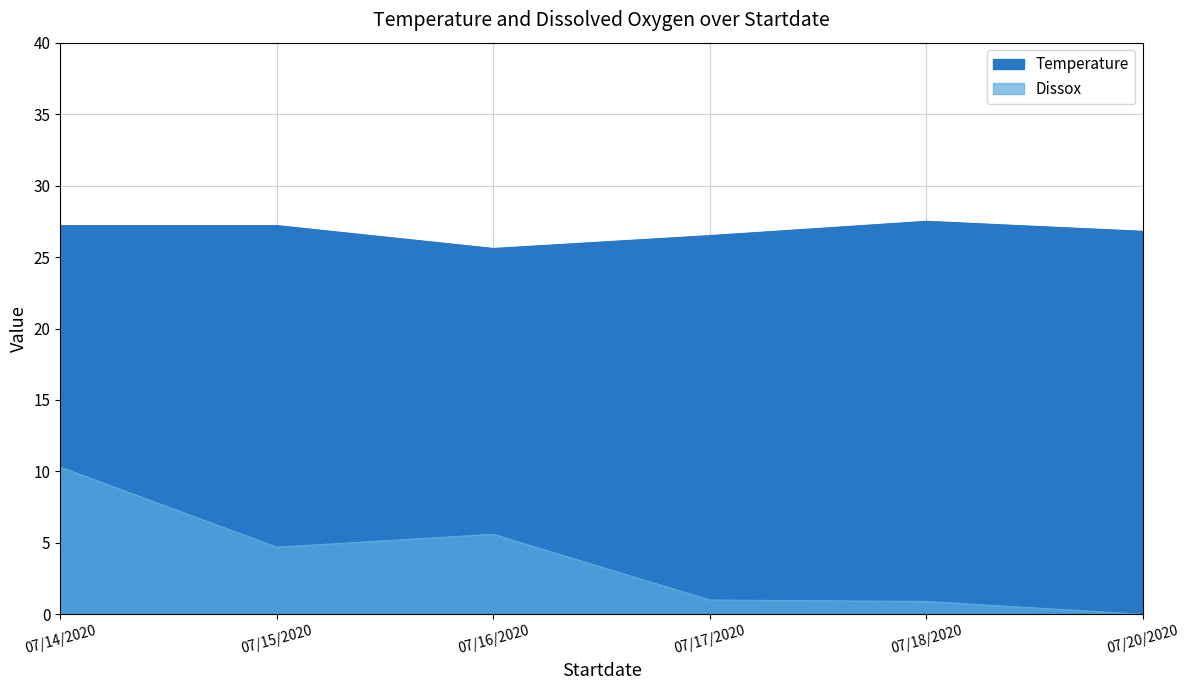

True or false: Dissox and Temperature intersect in this chart.

False